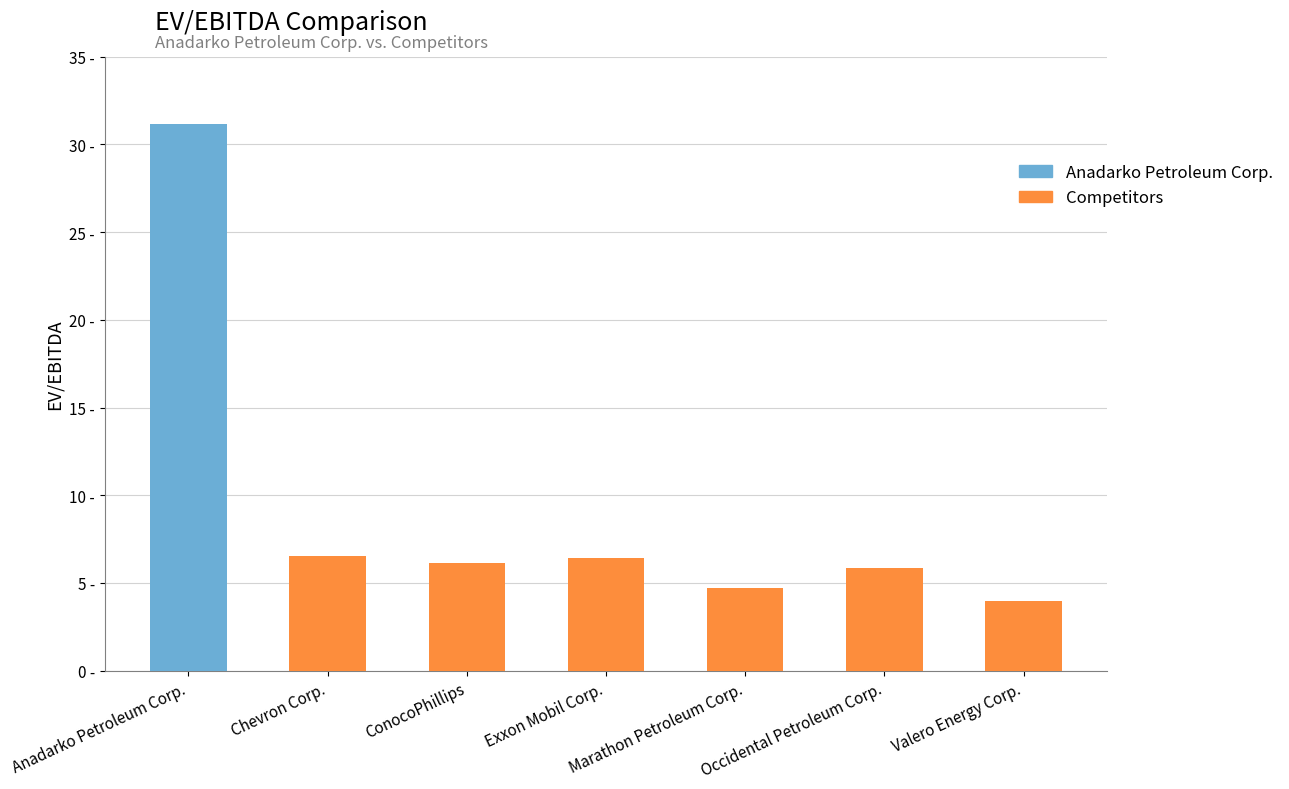

List the labels in order of value, largest first.

Anadarko Petroleum Corp., Chevron Corp., Exxon Mobil Corp., ConocoPhillips, Occidental Petroleum Corp., Marathon Petroleum Corp., Valero Energy Corp.